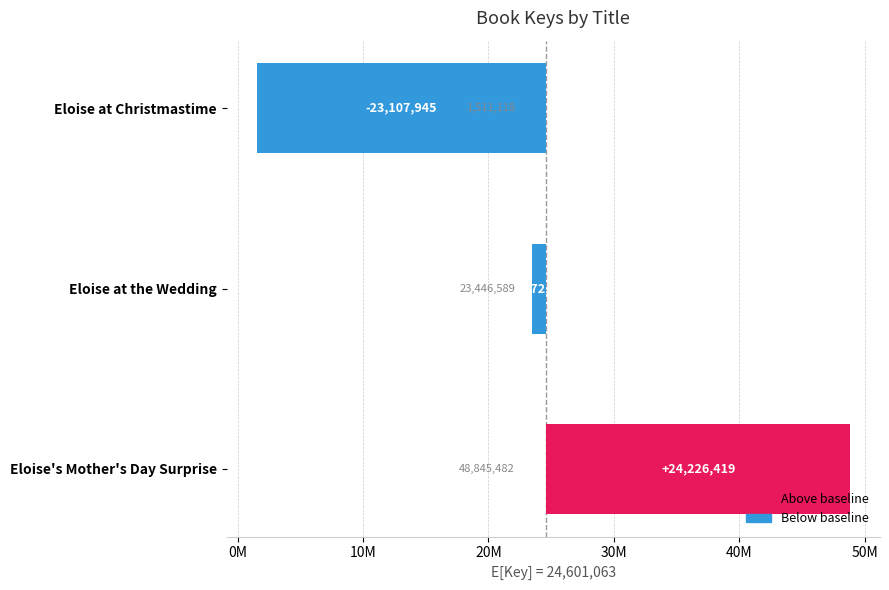

Is it true that the value at Eloise at Christmastime is -39686482?

False